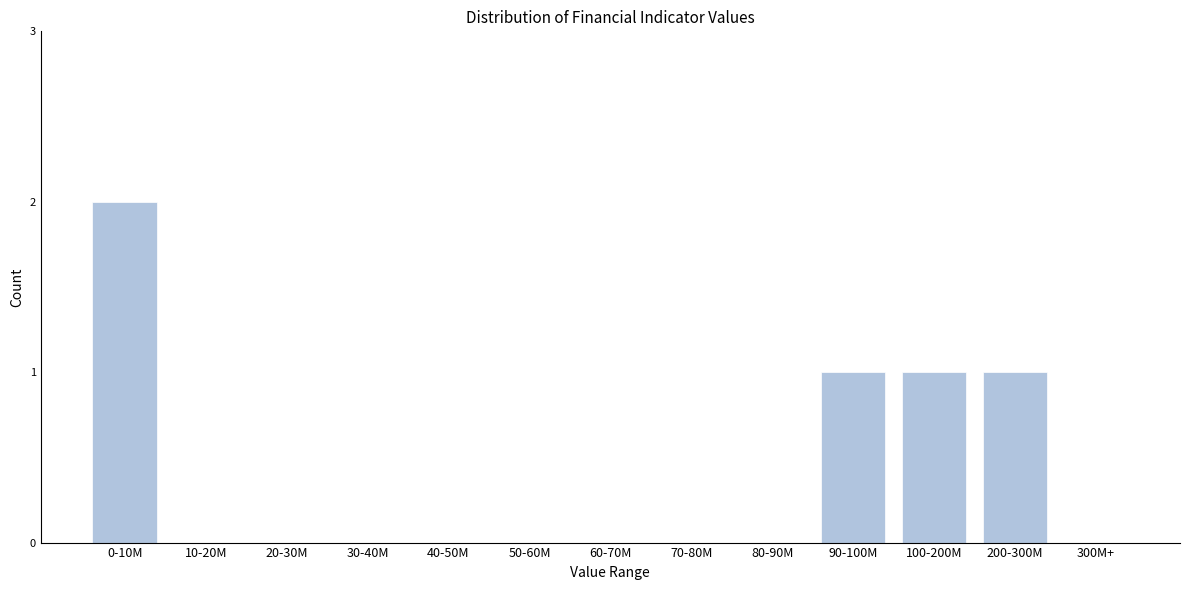

Reading left to right, list all the values displayed in this chart.

0-10M=2	10-20M=0	20-30M=0	30-40M=0	40-50M=0	50-60M=0	60-70M=0	70-80M=0	80-90M=0	90-100M=1	100-200M=1	200-300M=1	300M+=0